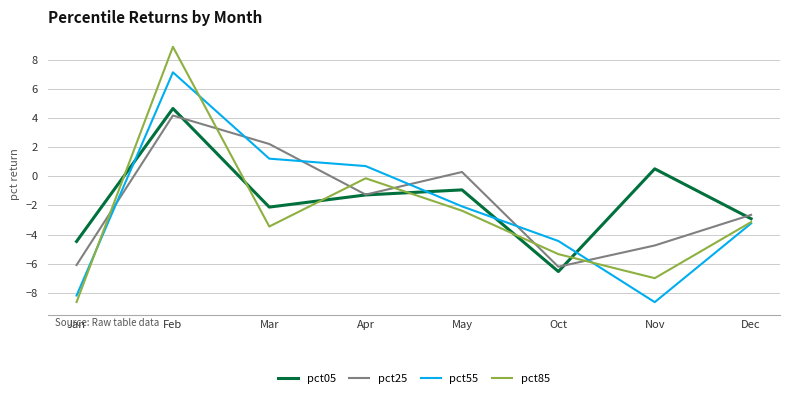

What is the average value of the pct85 series?

-2.7